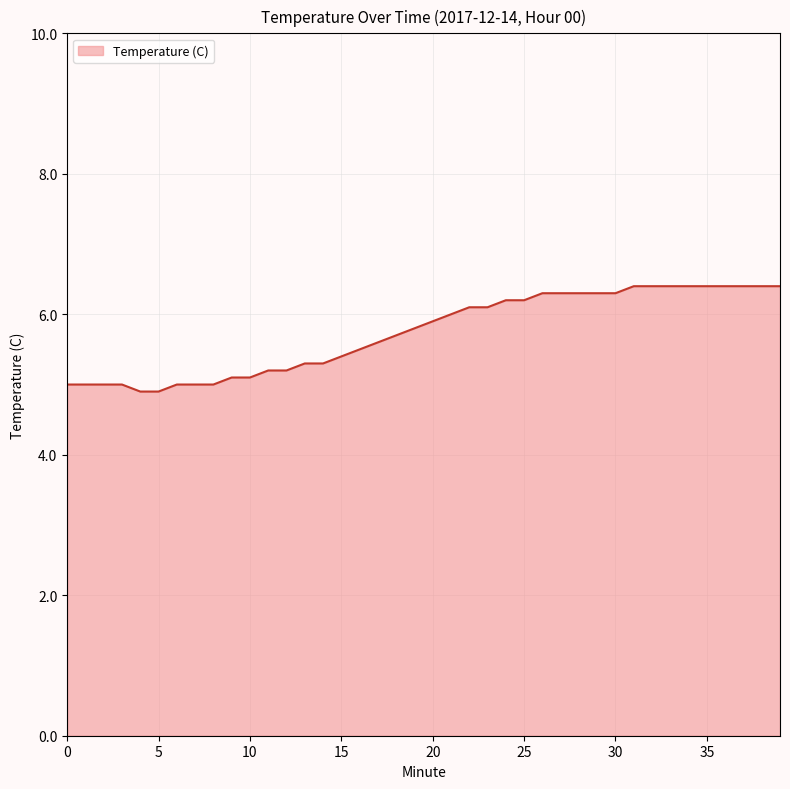

What is the minimum value shown in the chart?

4.9